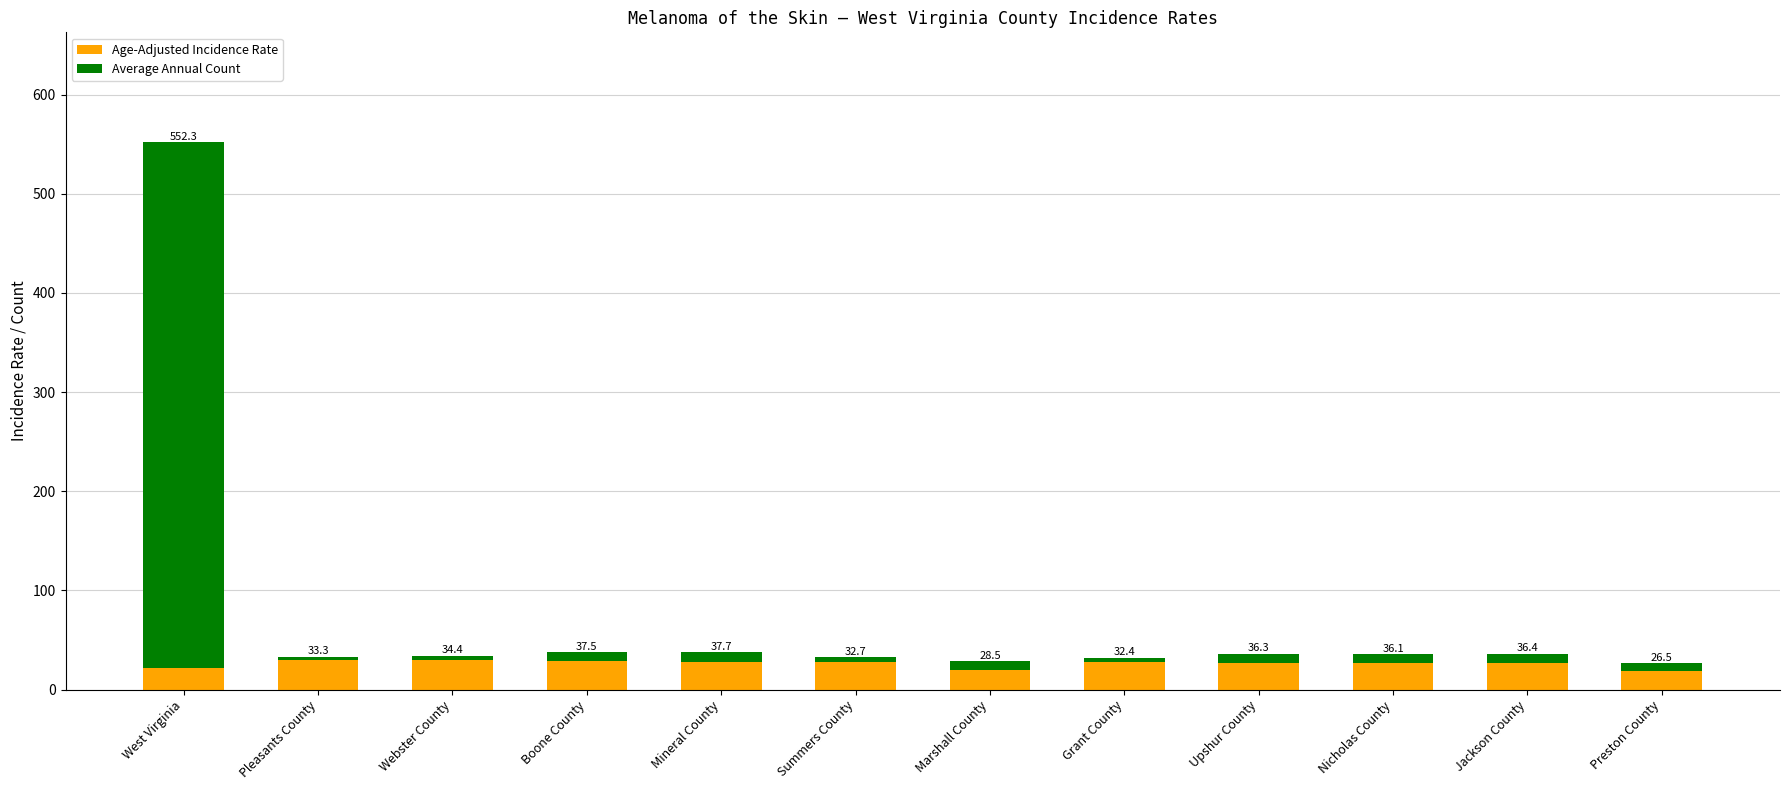

Is it true that Average Annual Count equals 10.0 at Jackson County?

True